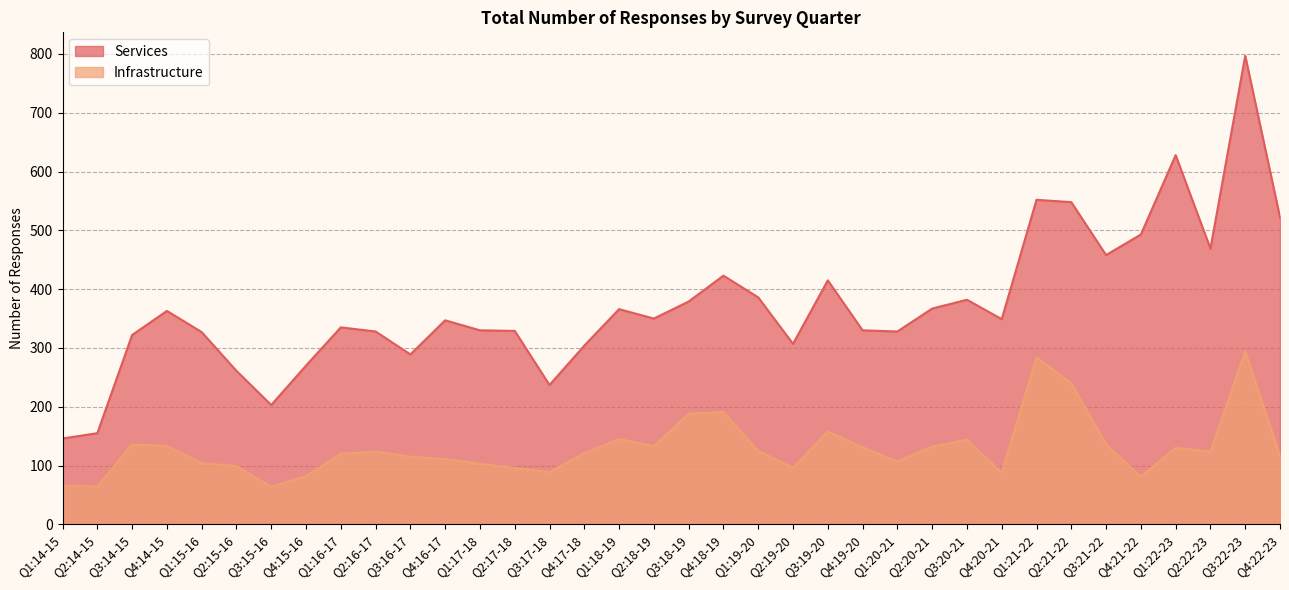

Which series has the widest spread of values?

Services